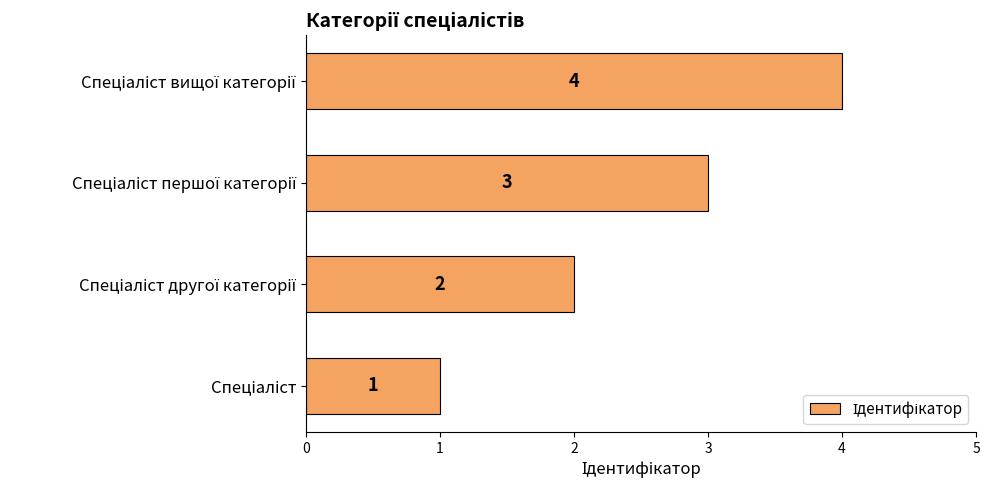

How many values are between 2 and 4?

3